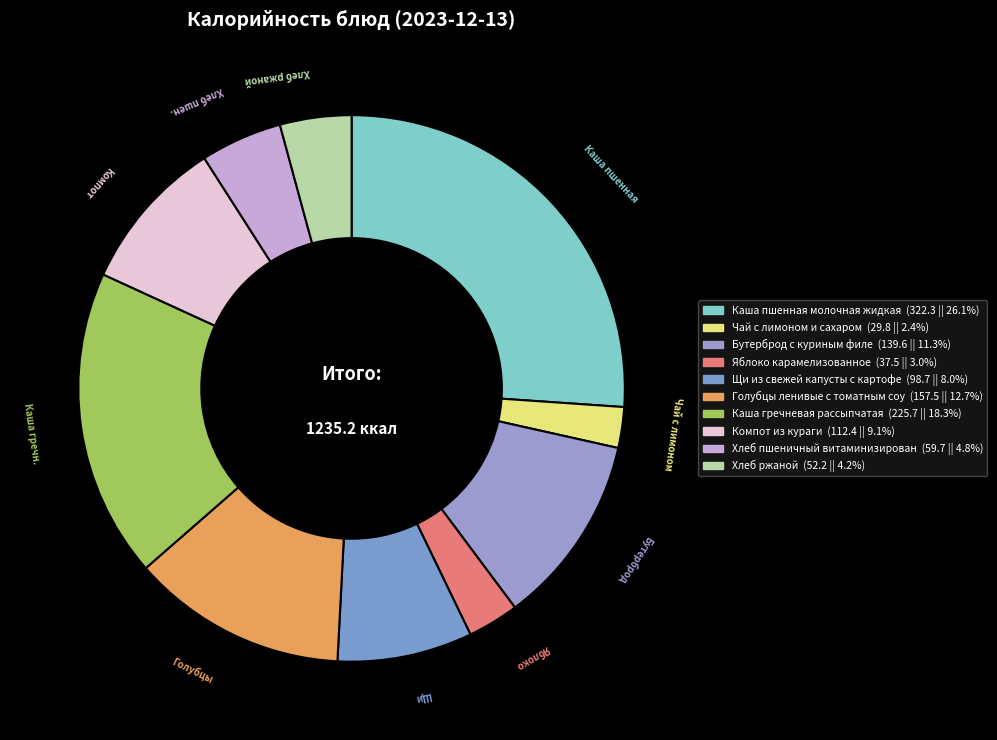

Is there a majority slice in this chart?

No